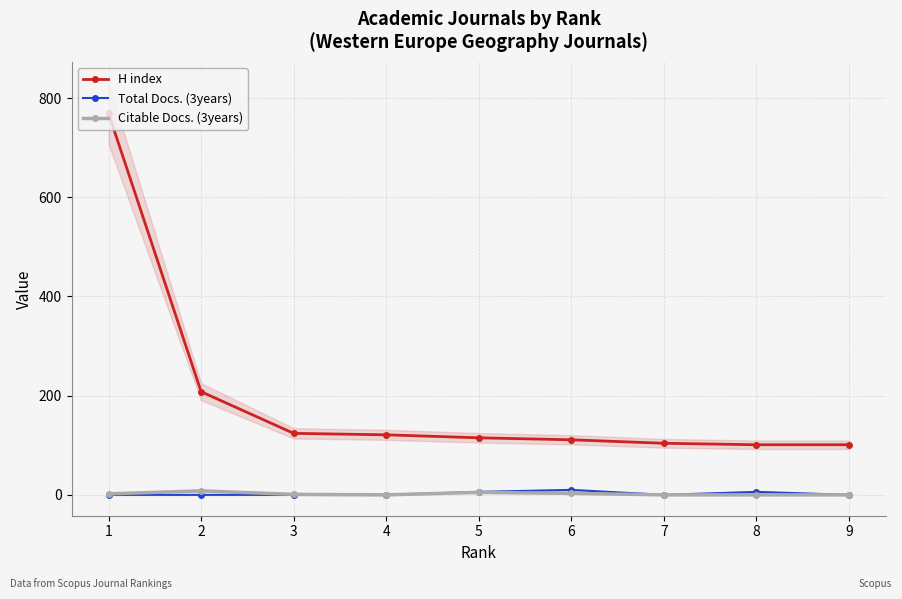

What is the maximum value for Total Docs. (3years)?

10